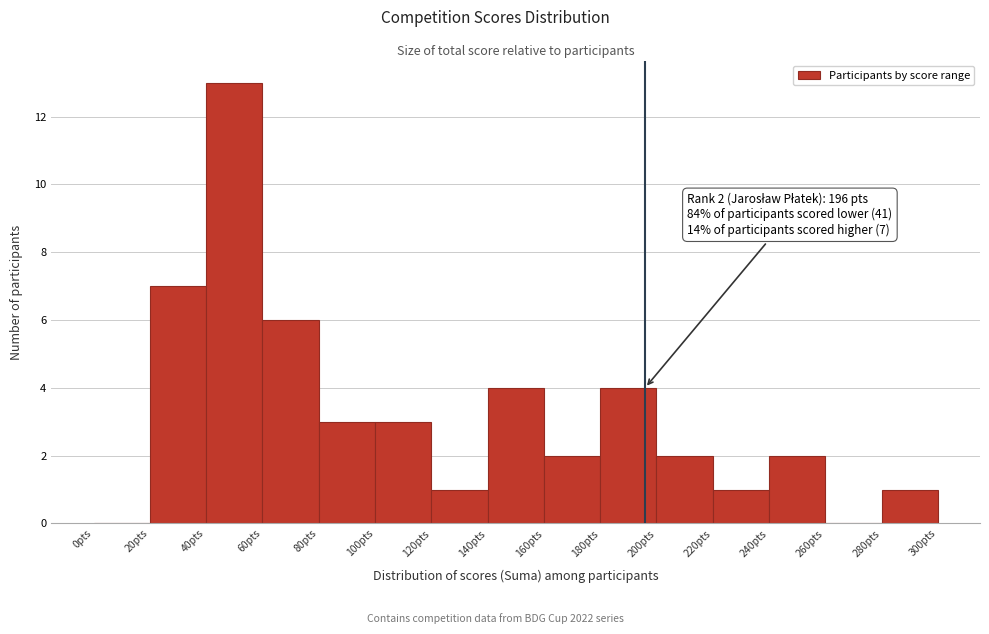

Over which range of the x-axis is the bar tallest?

40 to 60